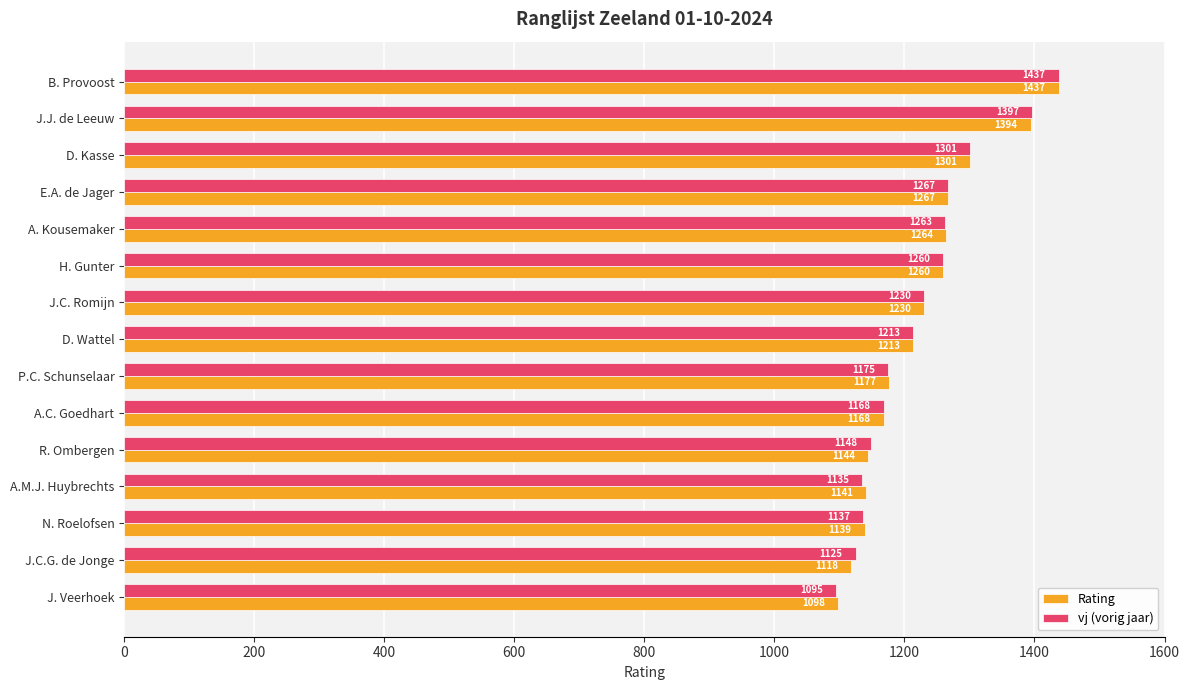

What value does the vj (vorig jaar) series have at J.C. Romijn, to the nearest 50?

1250